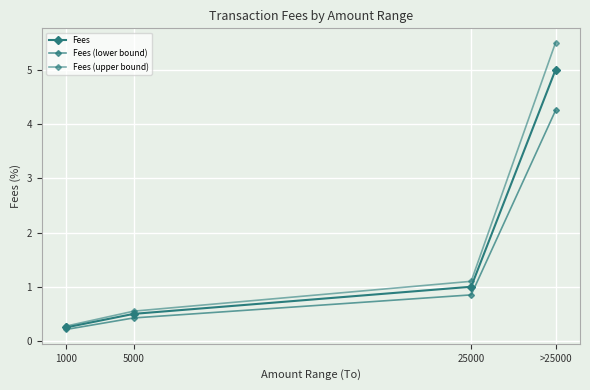

Is this an area chart (filled region under the line)?

No